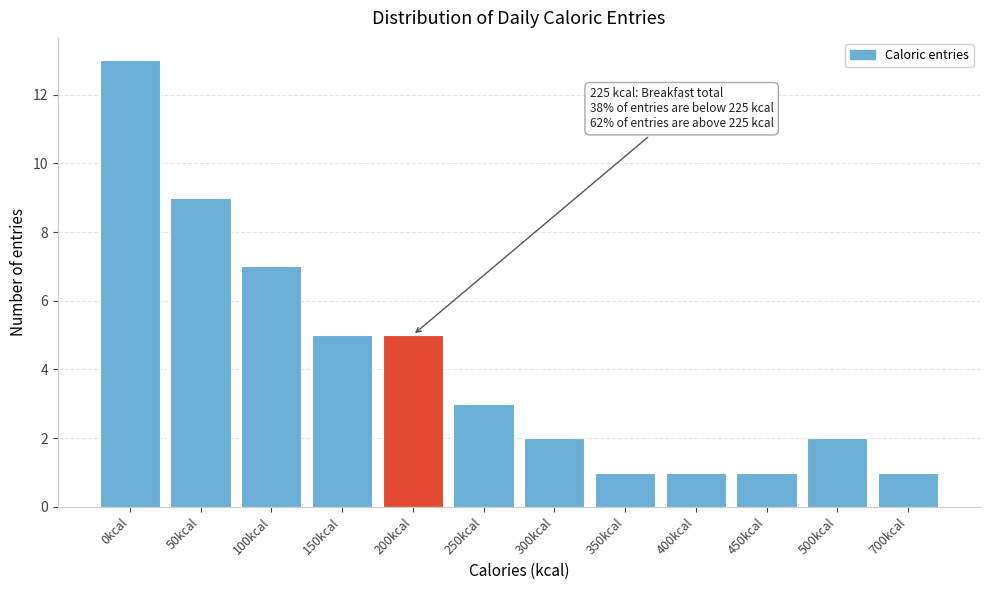

Reading right to left, extract all data points from this chart.

1	2	1	1	1	2	3	5	5	7	9	13